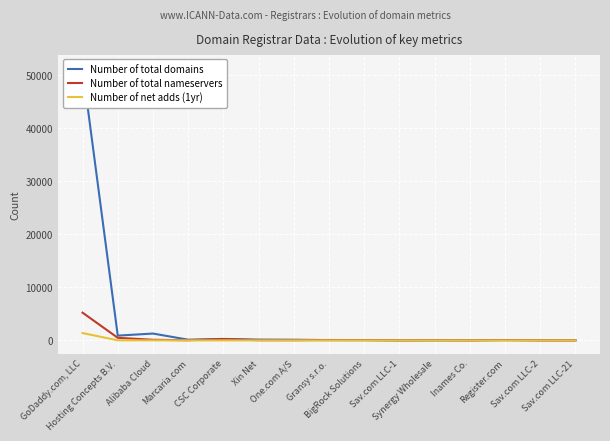

What is the value of the Number of total nameservers point at the 8th from the left?

74